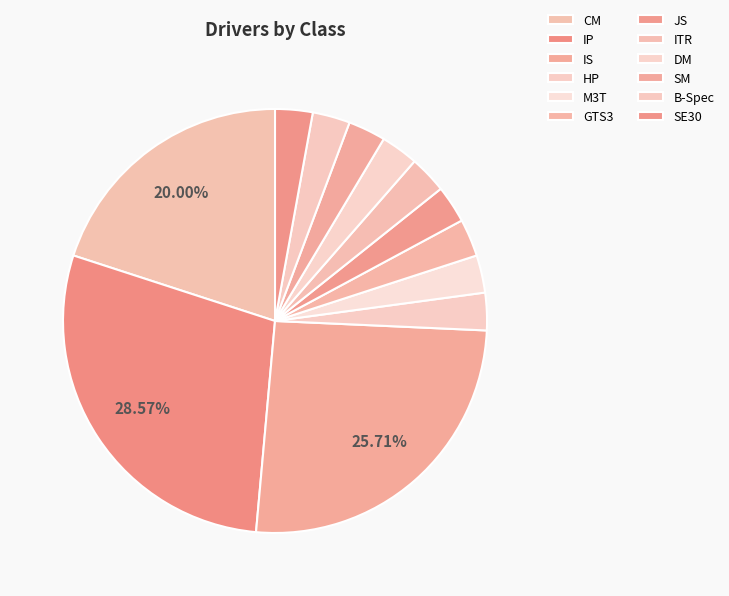

True or false: ITR accounts for 3% of the total.

True